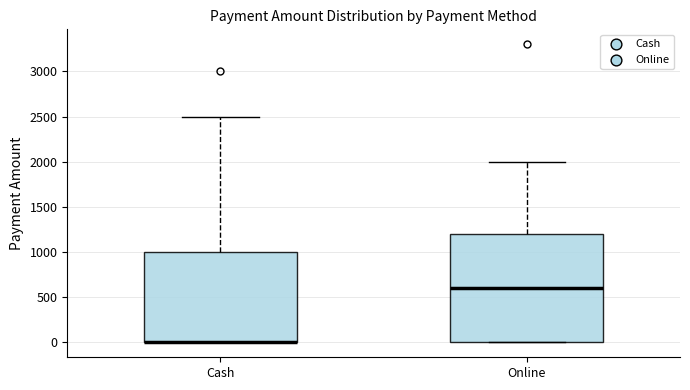

Where does the upper whisker of the box for Online end on the y-axis? The values are not printed on the chart, so give them approximately, as read against the axis.

2000